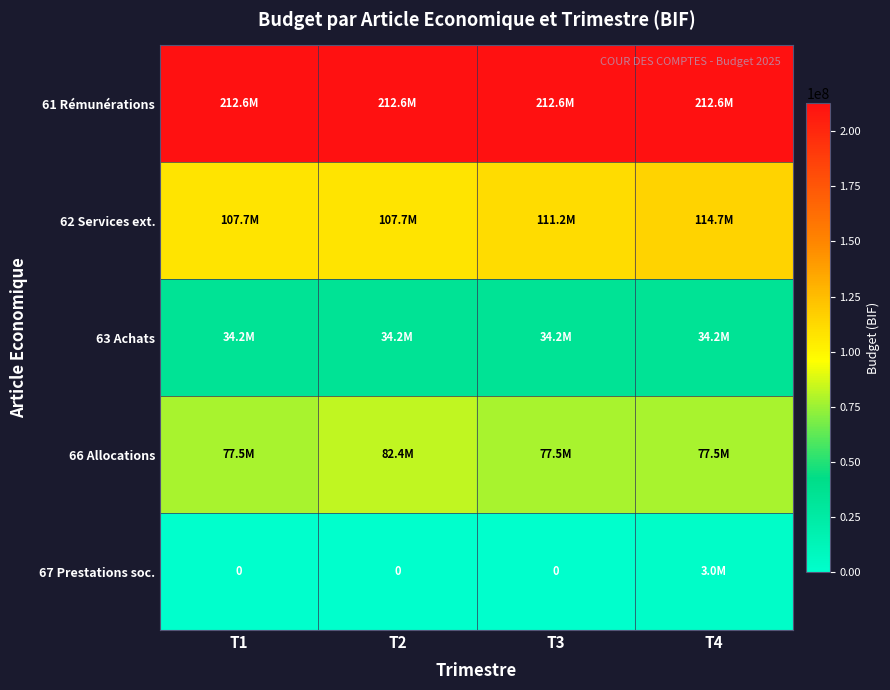

Which series has the largest total across all categories?

61 Rémunérations